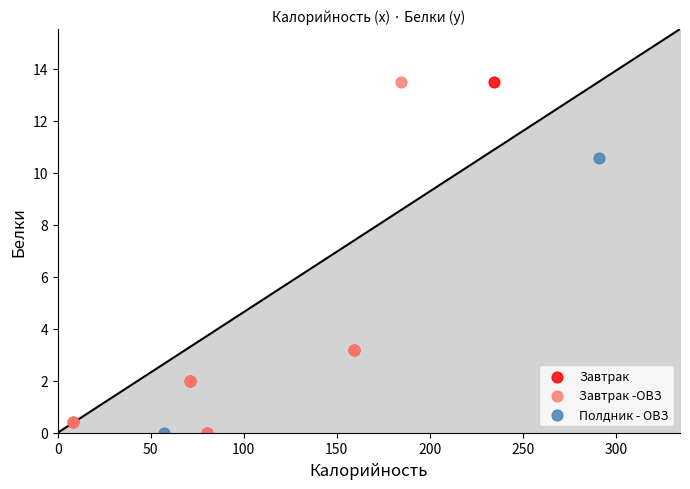

What are all the series names shown in the legend?

Завтрак, Завтрак -ОВЗ, Полдник - ОВЗ